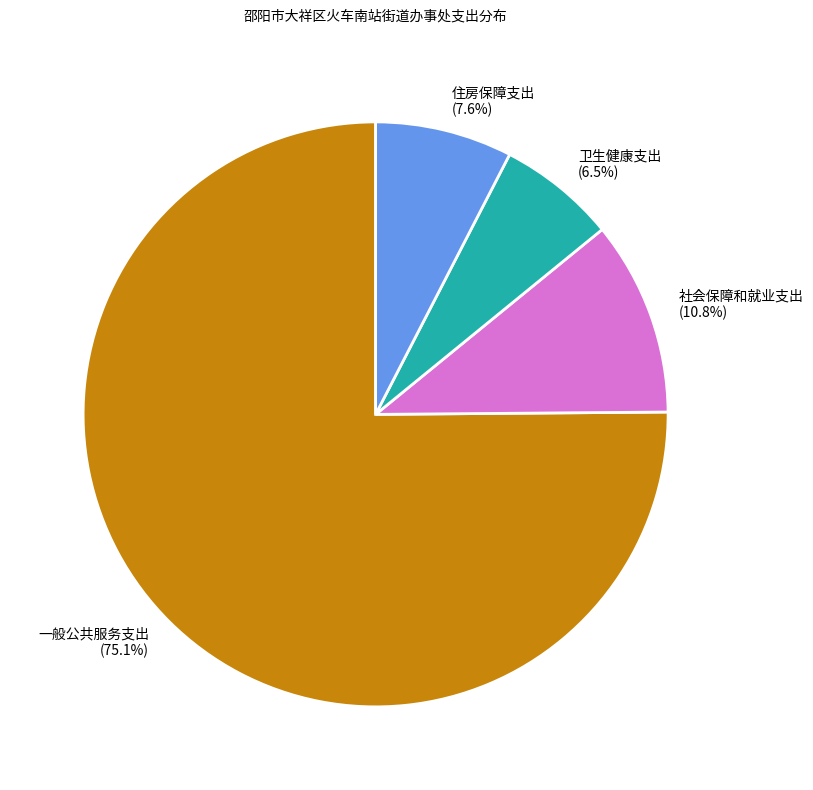

True or false: 社会保障和就业支出 accounts for 11% of the total.

True